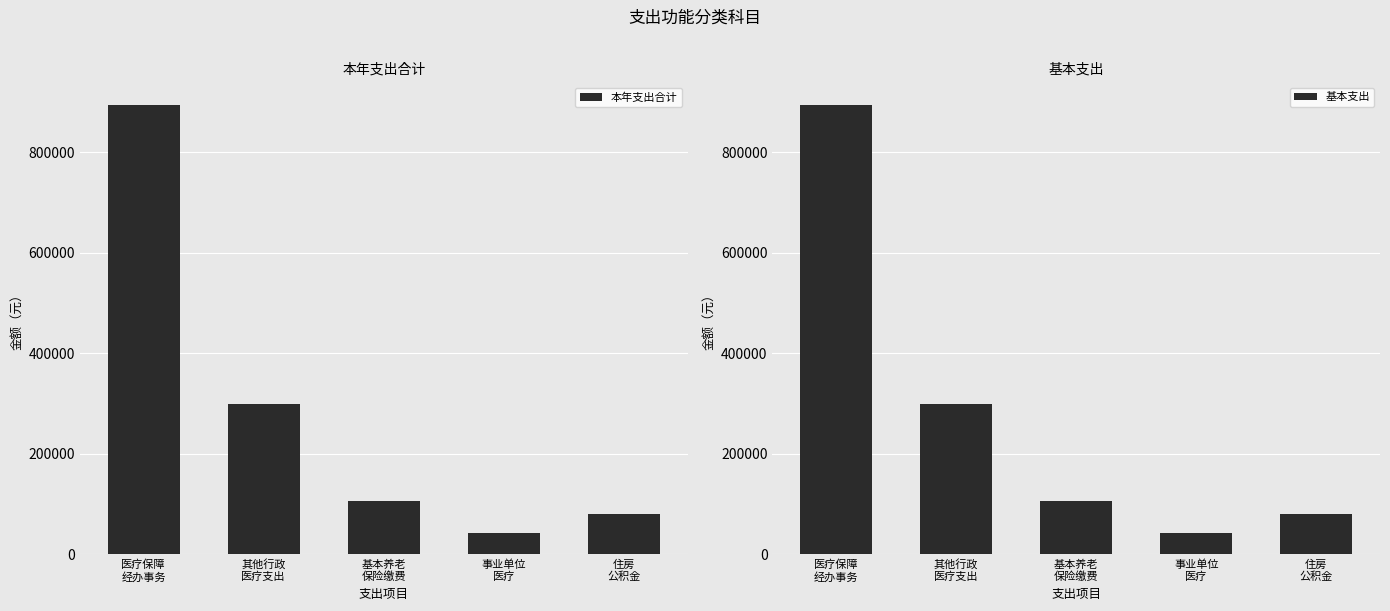

At which label is 基本支出 closest to 468279?

其他行政
医疗支出